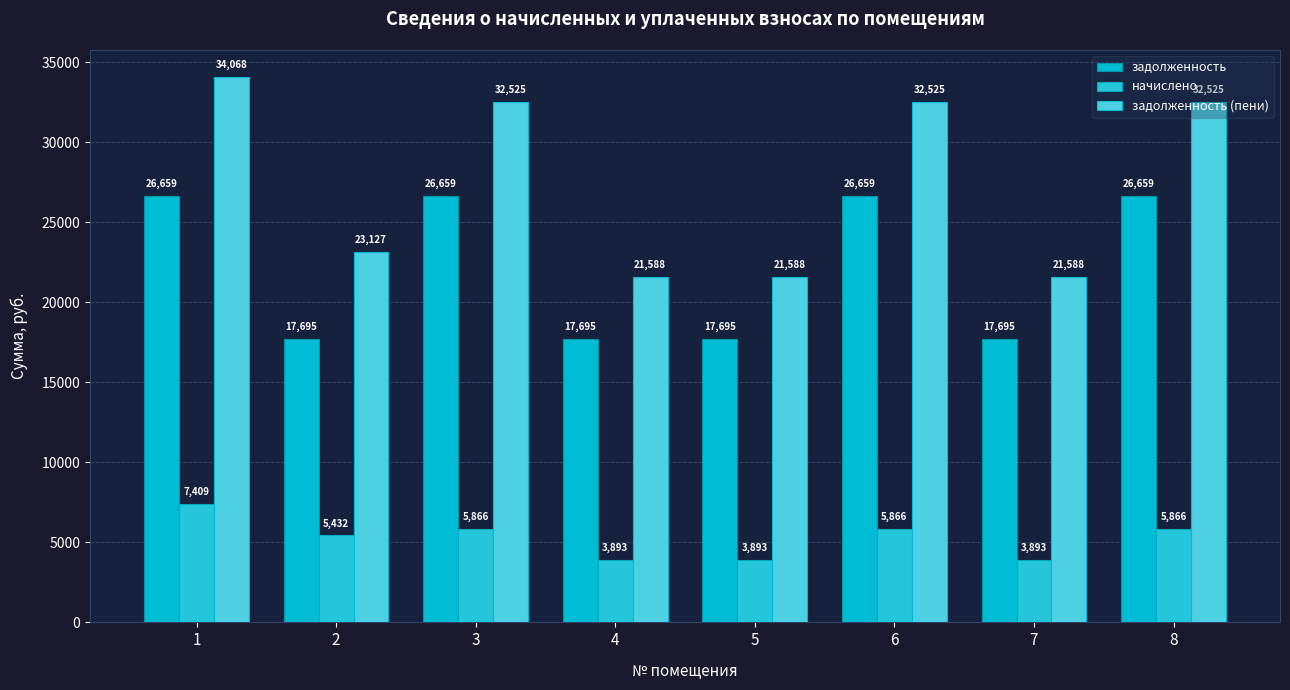

Rank the series at 4 from lowest to highest value.

начислено, задолженность, задолженность (пени)